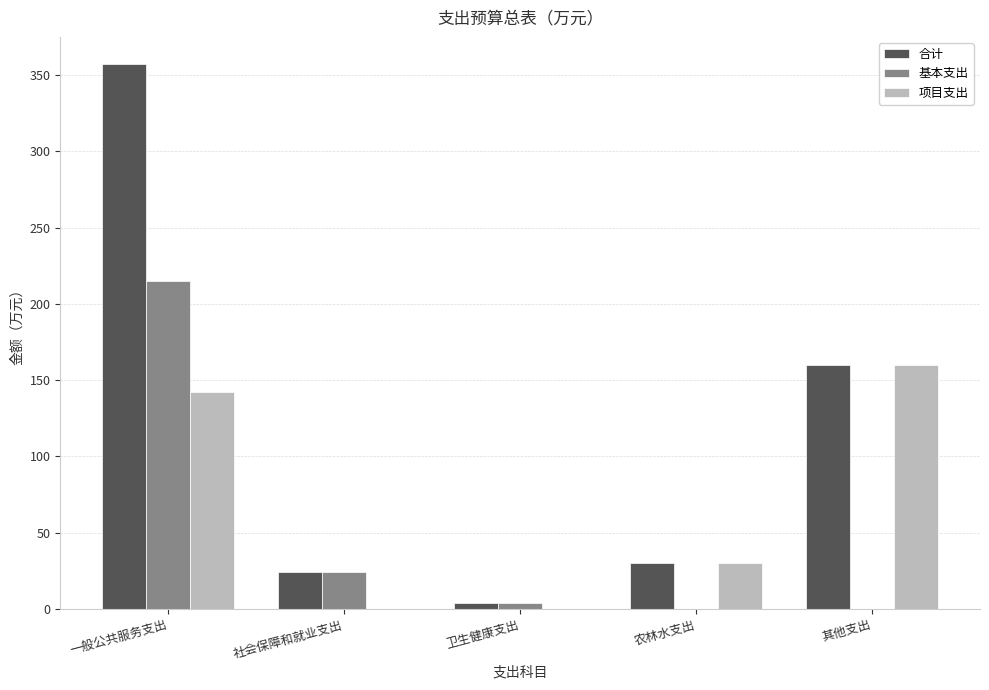

Between 一般公共服务支出 and 其他支出, which series saw the biggest shift?

基本支出